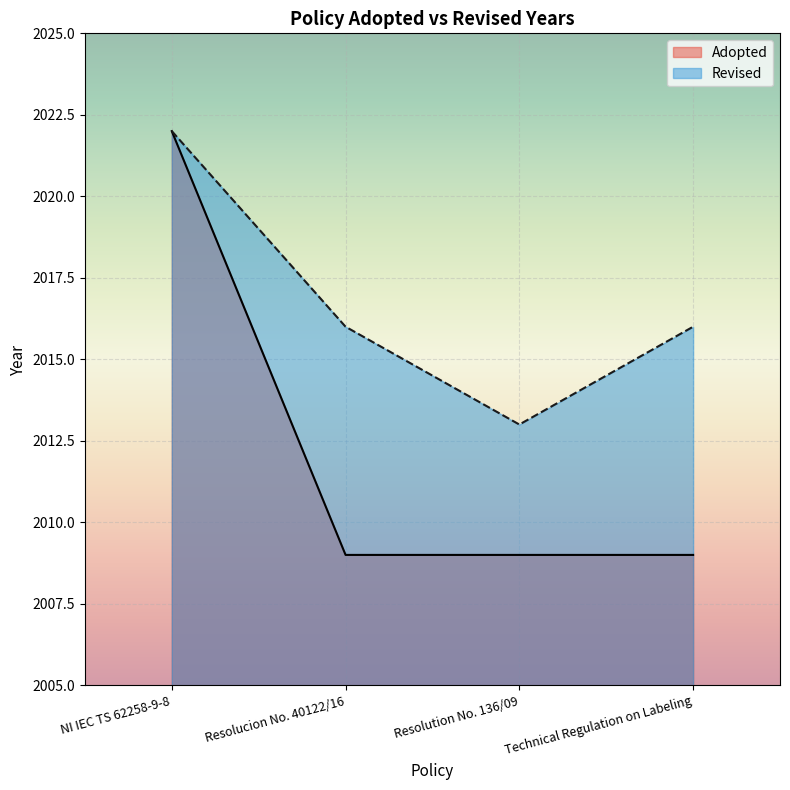

Rank the categories by value from highest to lowest.

NI IEC TS 62258-9-8, Resolucion No. 40122/16, Resolution No. 136/09, Technical Regulation on Labeling